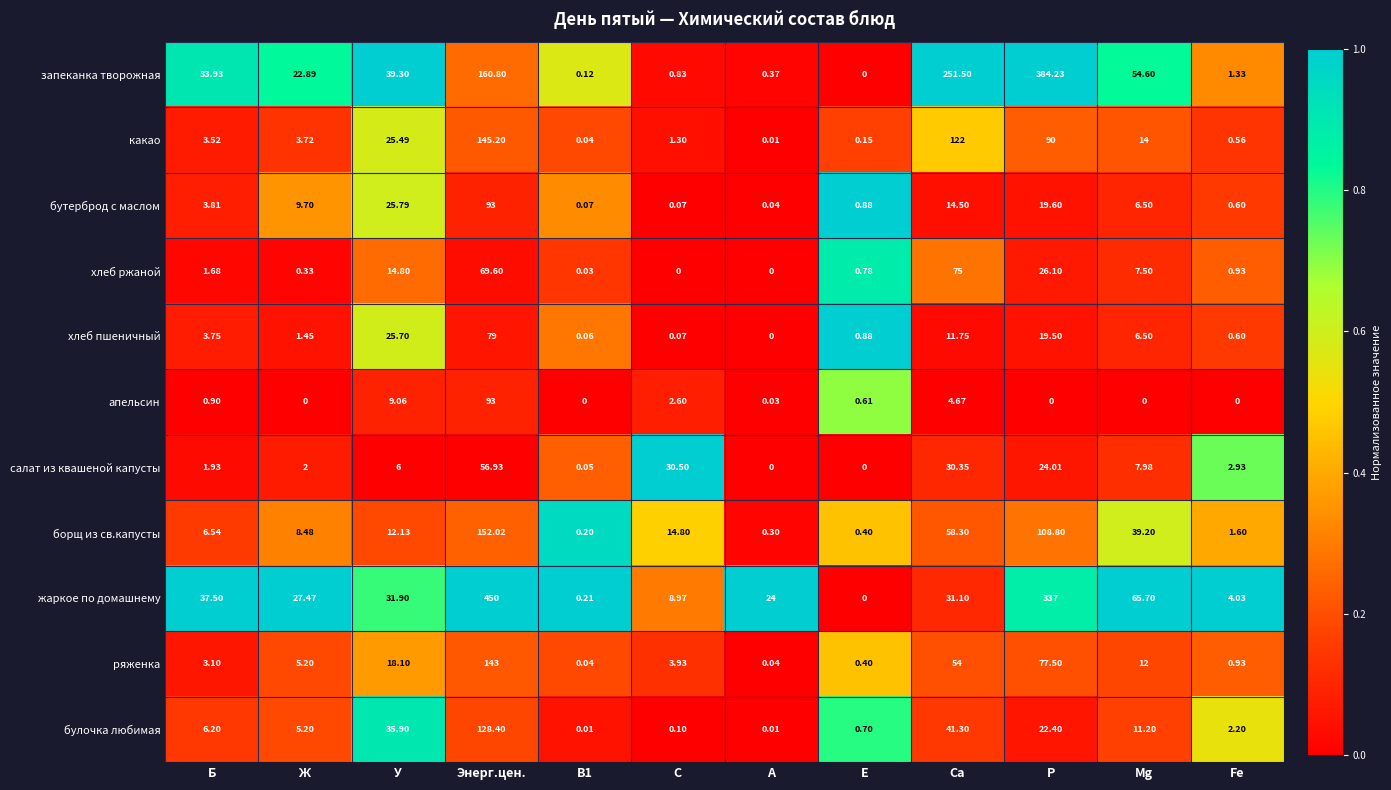

Count the number of categories in the chart.

12